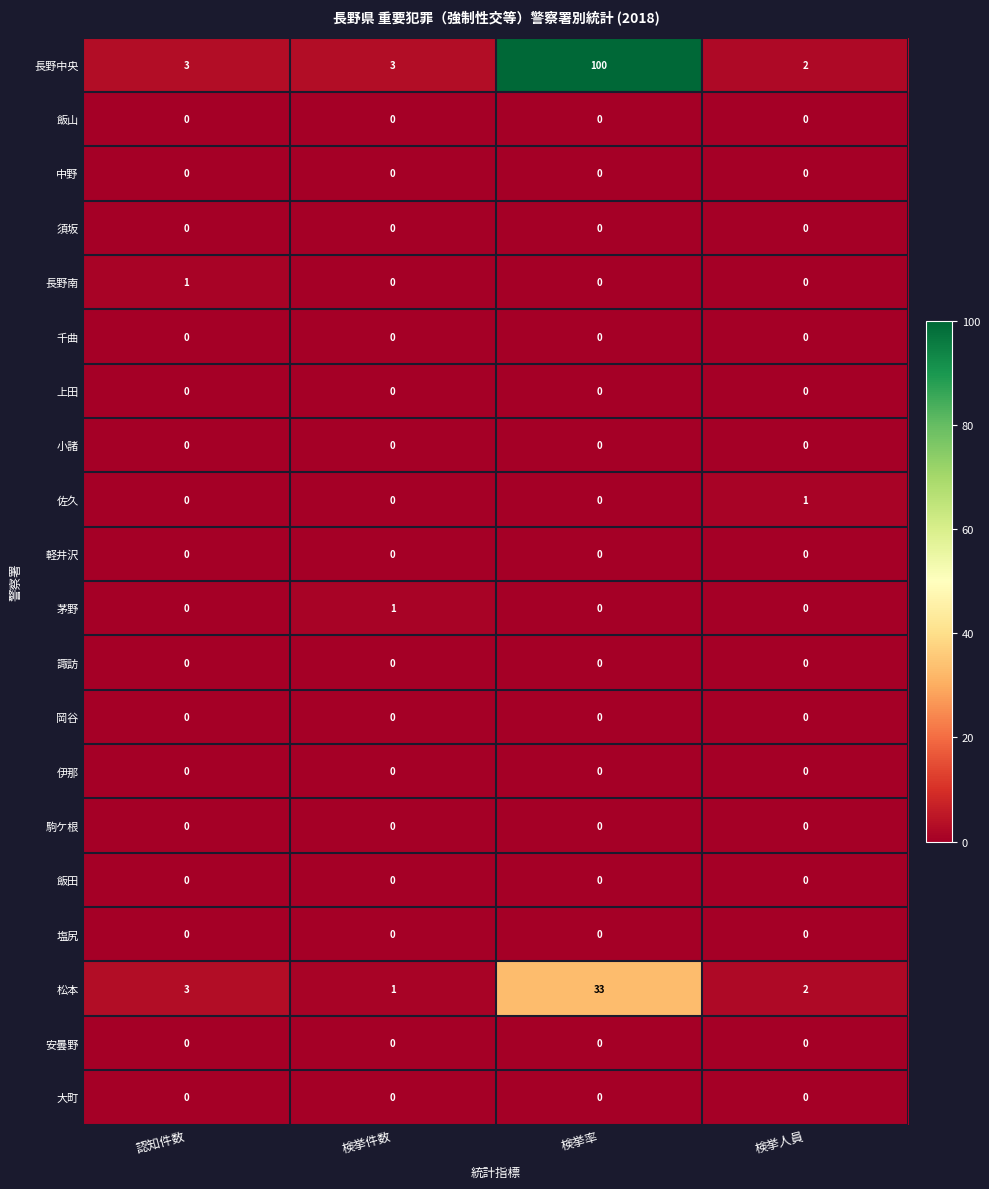

What is the spread (max minus min) of values at 検挙率?

100